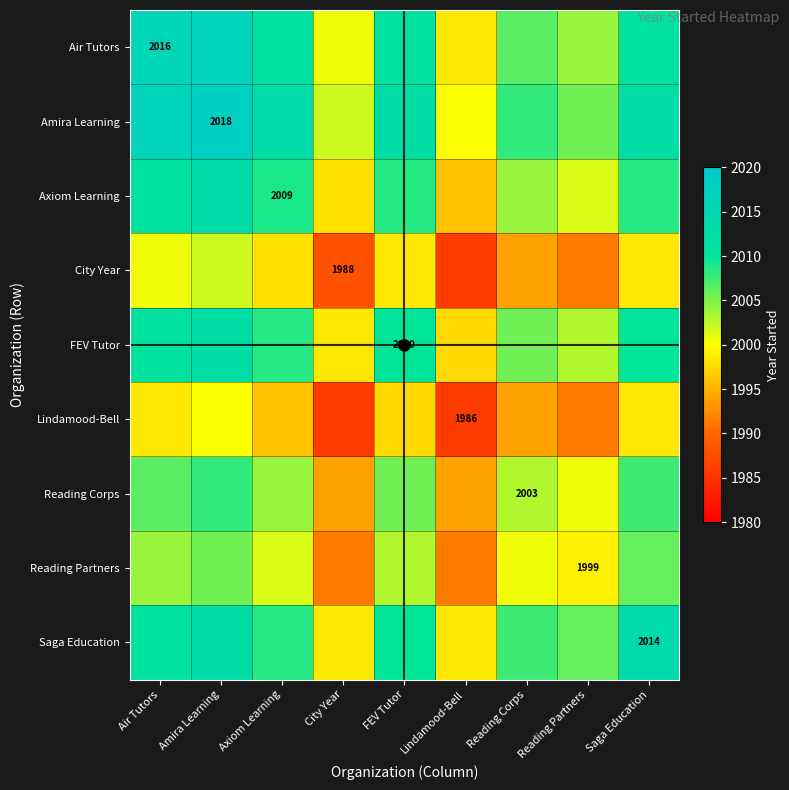

What is the highest value of the Reading Corps series?

2008.0